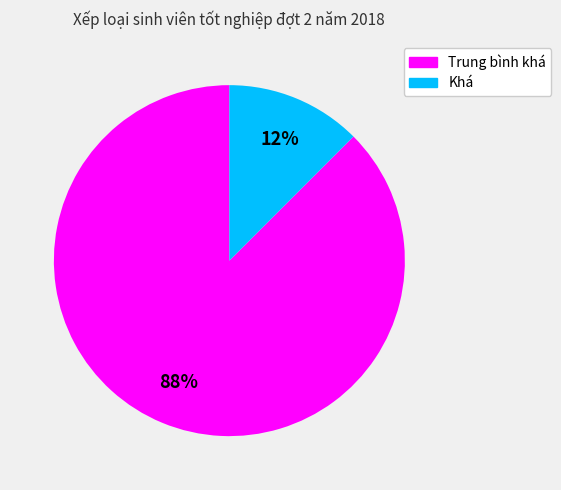

Do Khá and Trung bình khá together represent more than half of the pie?

Yes